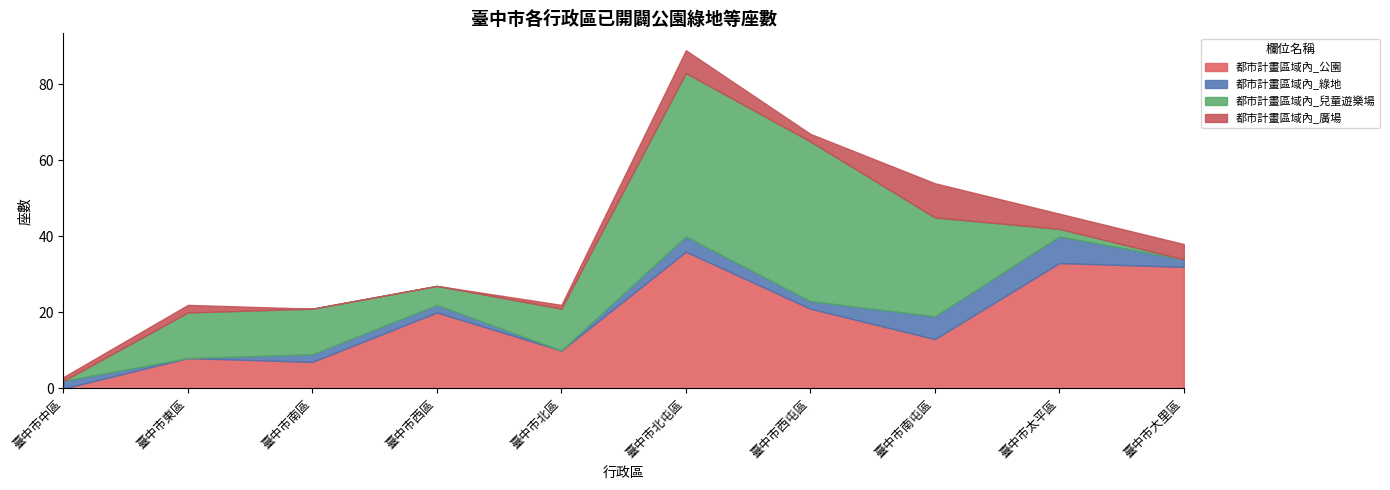

Count the 都市計畫區域內_廣場 values in the range 1 to 4.

6